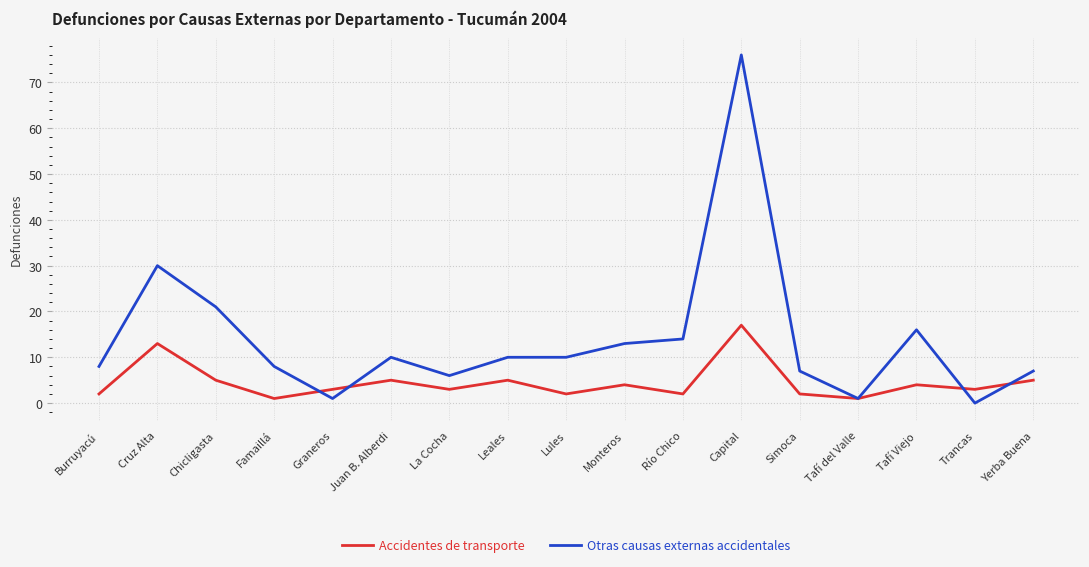

How many lines are shown in the chart?

2